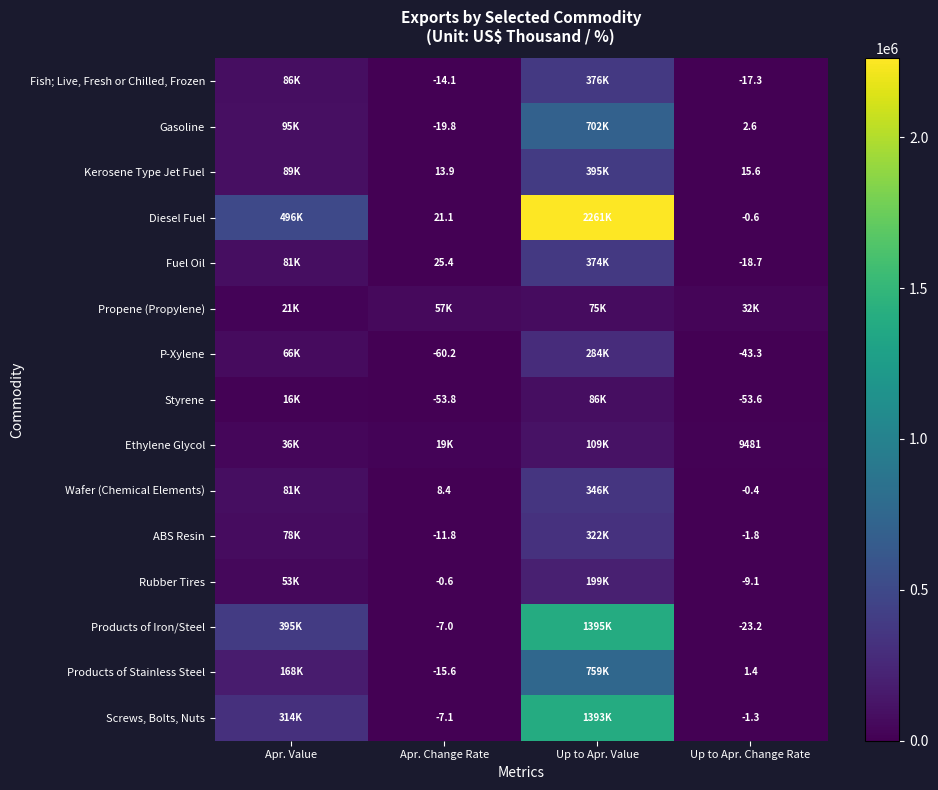

Is the value of Fish; Live, Fresh or Chilled, Frozen at Up to Apr. Change Rate greater than the value of Ethylene Glycol at Up to Apr. Change Rate?

No